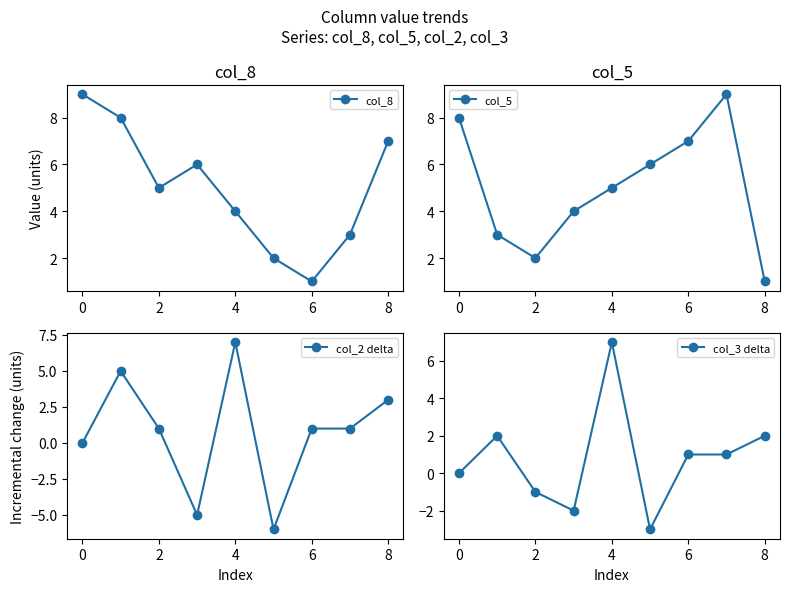

Is it true that col_8 equals 6 at 4?

False